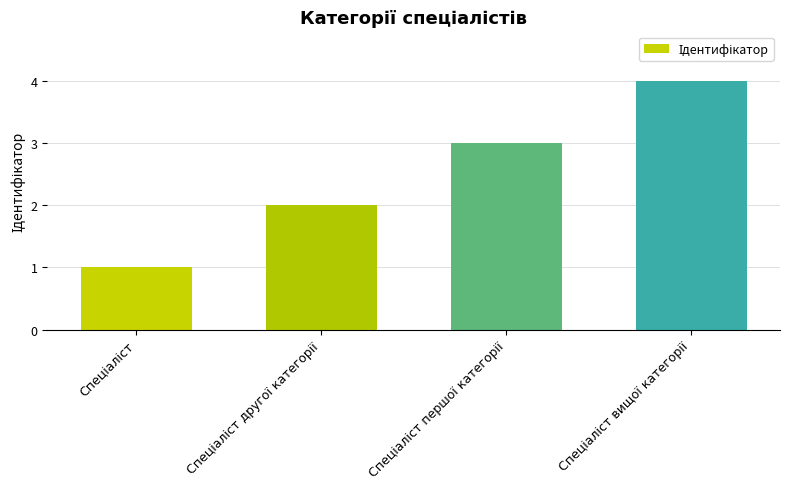

What is the greatest value displayed?

4